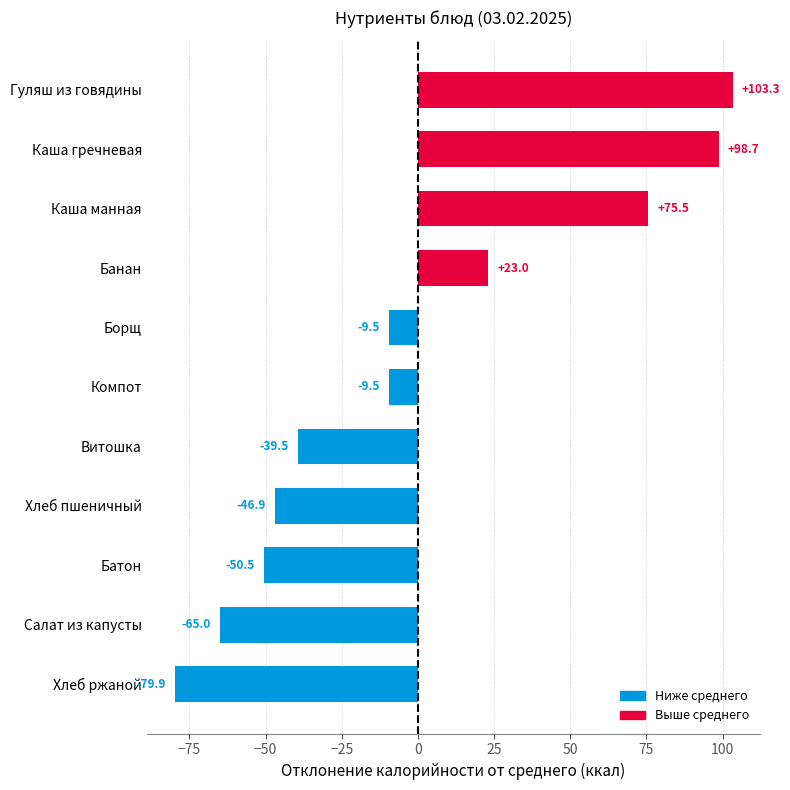

Reading bottom to top, what are all the values shown in this chart?

Хлеб ржаной=-79.9	Салат из капусты=-65.0	Батон=-50.5	Хлеб пшеничный=-46.9	Витошка=-39.5	Компот=-9.5	Борщ=-9.5	Банан=23.0	Каша манная=75.5	Каша гречневая=98.7	Гуляш из говядины=103.3